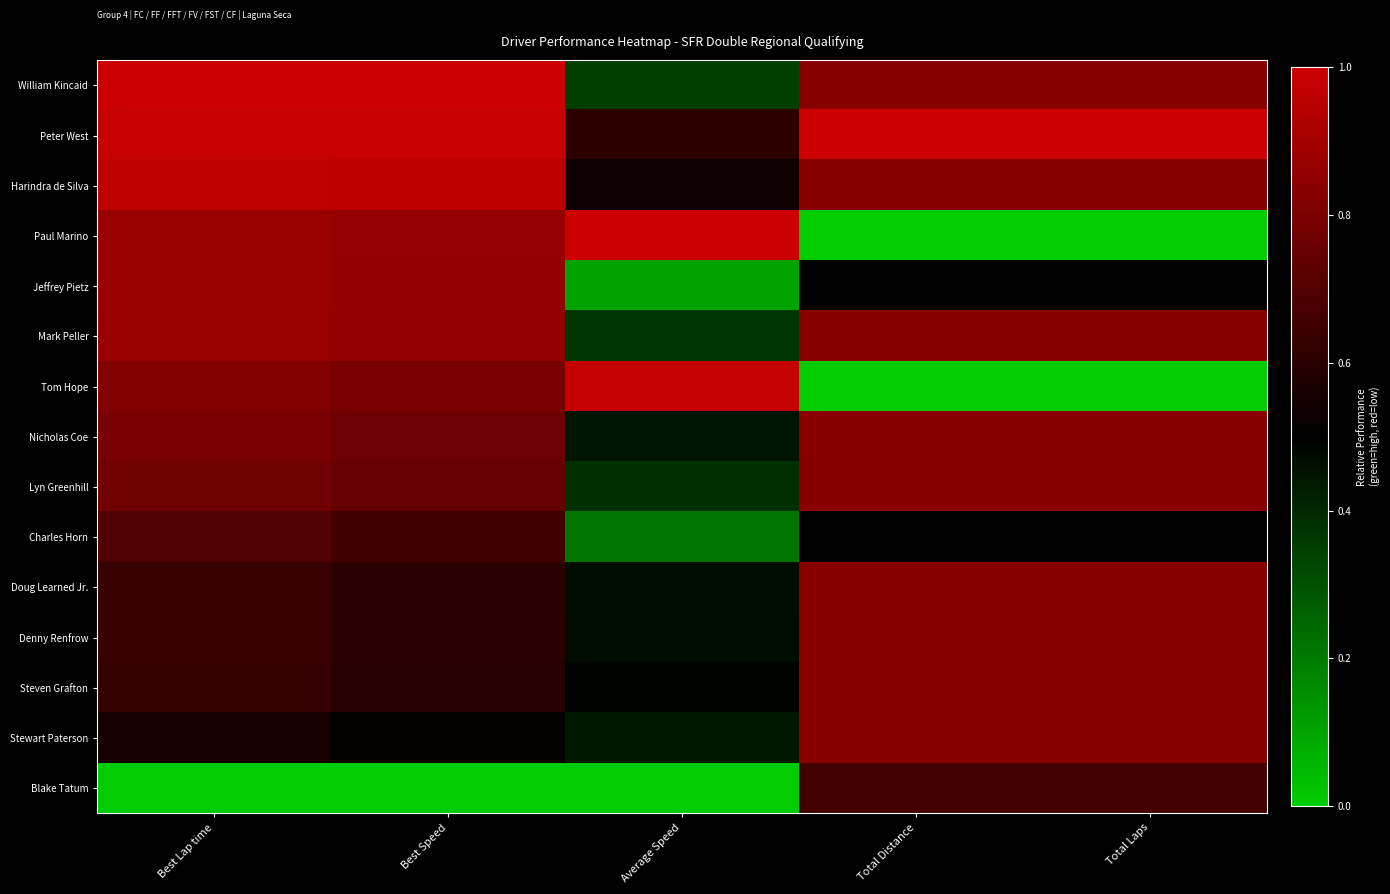

Reading right to left, transcribe all the data shown in this chart.

William Kincaid: Total Laps=0.8	Total Distance=0.8	Average Speed=0.3	Best Speed=1.0	Best Lap time=1.0
Peter West: Total Laps=1.0	Total Distance=1.0	Average Speed=0.6	Best Speed=1.0	Best Lap time=1.0
Harindra de Silva: Total Laps=0.8	Total Distance=0.8	Average Speed=0.5	Best Speed=1.0	Best Lap time=1.0
Paul Marino: Total Laps=0.0	Total Distance=0.0	Average Speed=1.0	Best Speed=0.9	Best Lap time=0.9
Jeffrey Pietz: Total Laps=0.5	Total Distance=0.5	Average Speed=0.1	Best Speed=0.9	Best Lap time=0.9
Mark Peller: Total Laps=0.8	Total Distance=0.8	Average Speed=0.4	Best Speed=0.9	Best Lap time=0.9
Tom Hope: Total Laps=0.0	Total Distance=0.0	Average Speed=1.0	Best Speed=0.8	Best Lap time=0.8
Nicholas Coe: Total Laps=0.8	Total Distance=0.8	Average Speed=0.5	Best Speed=0.8	Best Lap time=0.8
Lyn Greenhill: Total Laps=0.8	Total Distance=0.8	Average Speed=0.4	Best Speed=0.7	Best Lap time=0.8
Charles Horn: Total Laps=0.5	Total Distance=0.5	Average Speed=0.2	Best Speed=0.7	Best Lap time=0.7
Doug Learned Jr.: Total Laps=0.8	Total Distance=0.8	Average Speed=0.5	Best Speed=0.6	Best Lap time=0.6
Denny Renfrow: Total Laps=0.8	Total Distance=0.8	Average Speed=0.5	Best Speed=0.6	Best Lap time=0.6
Steven Grafton: Total Laps=0.8	Total Distance=0.8	Average Speed=0.5	Best Speed=0.6	Best Lap time=0.6
Stewart Paterson: Total Laps=0.8	Total Distance=0.8	Average Speed=0.4	Best Speed=0.5	Best Lap time=0.5
Blake Tatum: Total Laps=0.7	Total Distance=0.7	Average Speed=0.0	Best Speed=0.0	Best Lap time=0.0